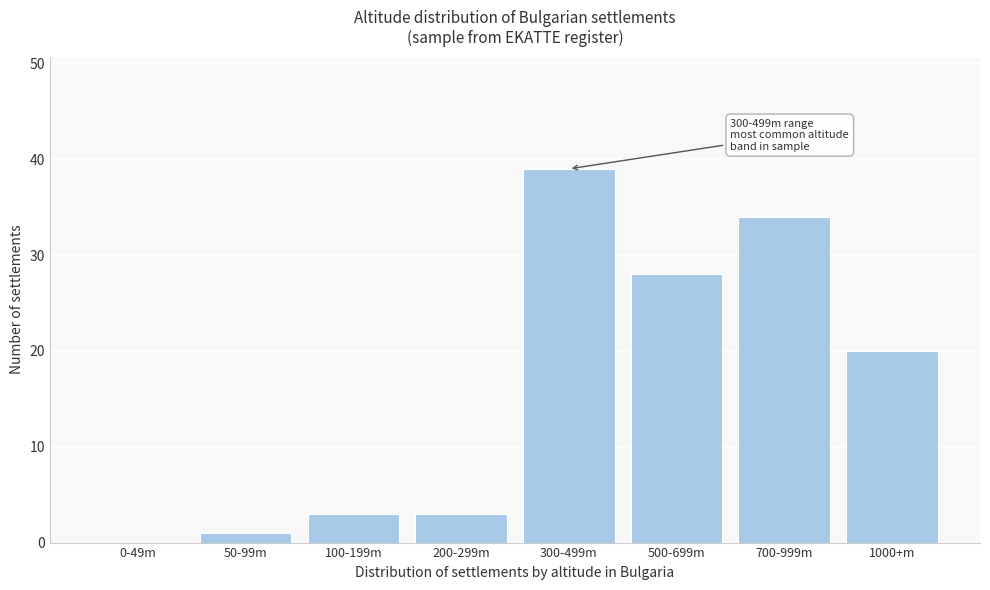

Reading left to right, extract all data points from this chart.

0-49m=0	50-99m=1	100-199m=3	200-299m=3	300-499m=39	500-699m=28	700-999m=34	1000+m=20